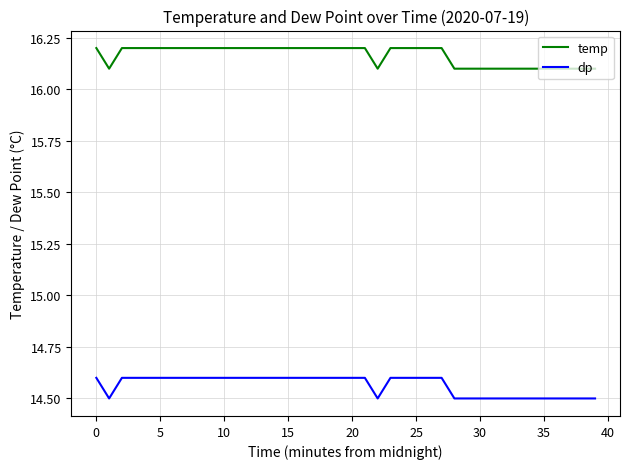

Rank the series by their average value, from highest to lowest.

temp, dp